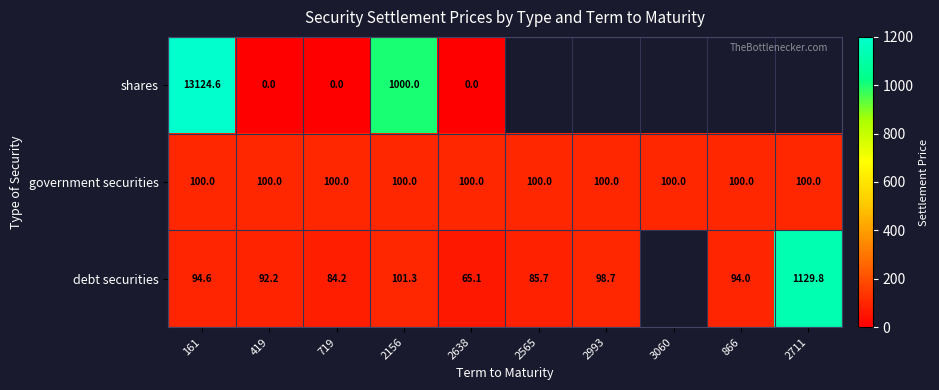

At how many categories does at least one series exceed 11168?

1